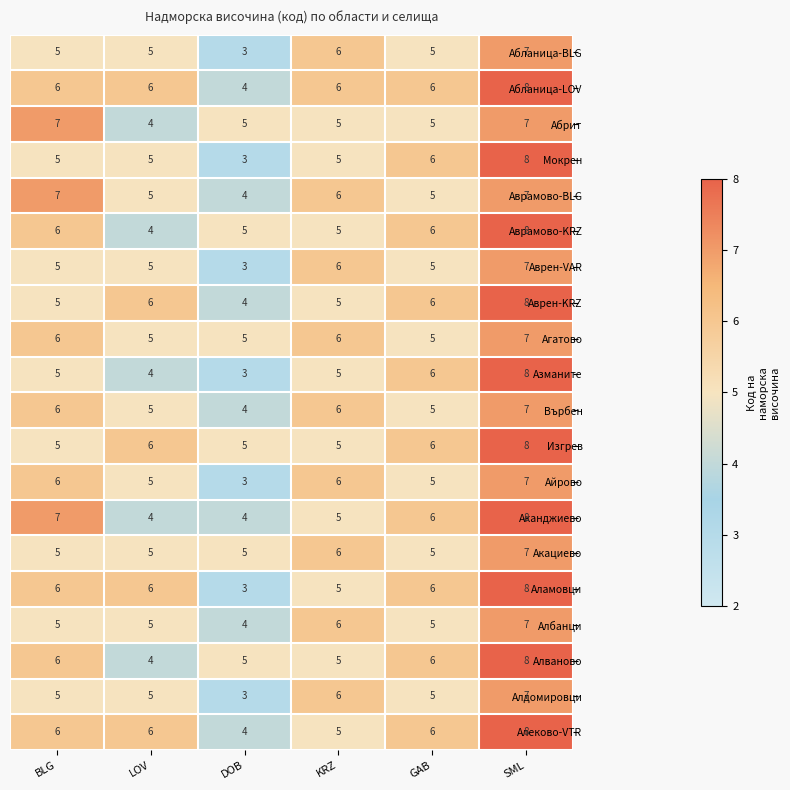

At how many categories does at least one series exceed 4?

6